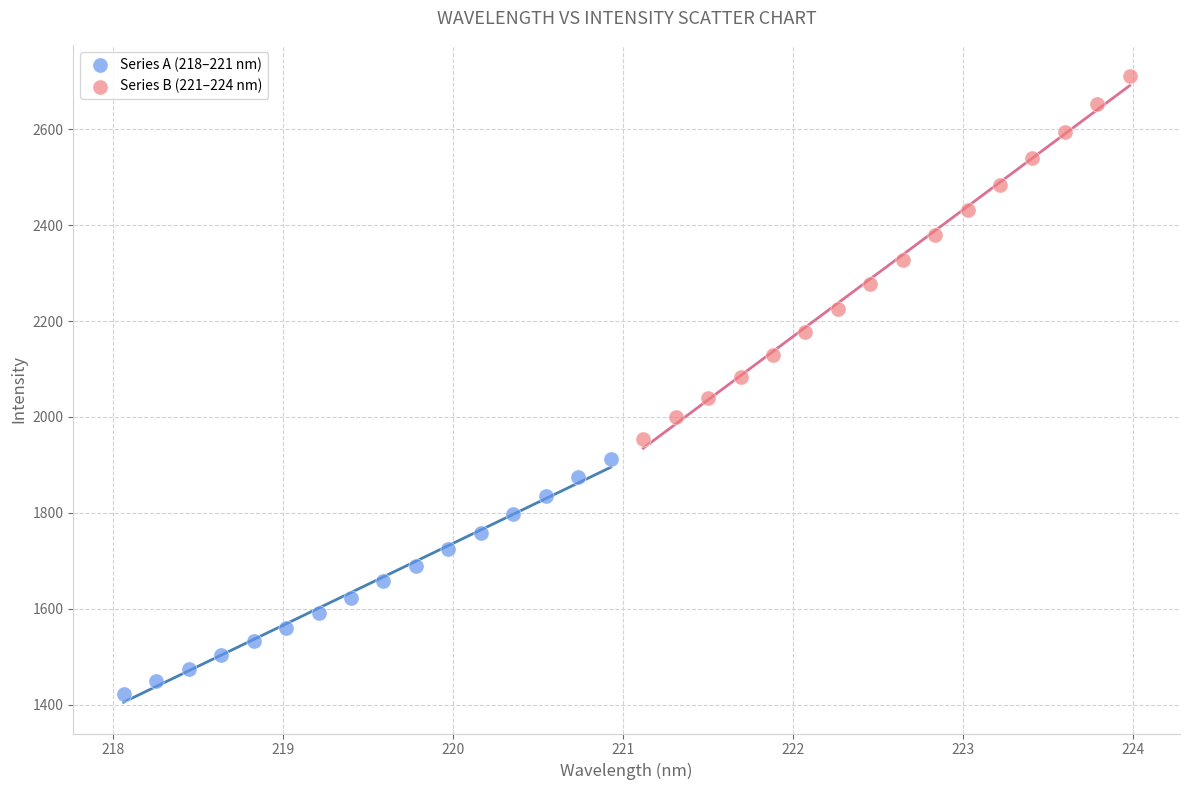

Which series reaches the minimum Y coordinate?

Series A (218–221 nm)